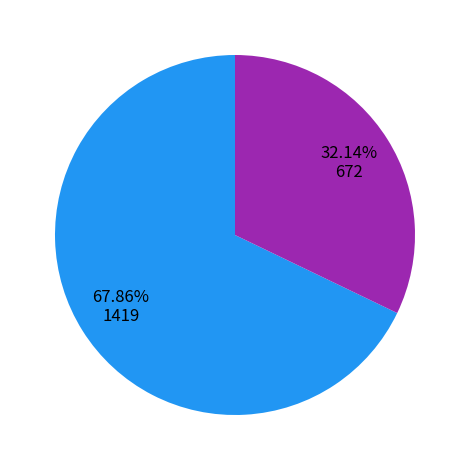

Is there a majority slice in this chart?

Yes